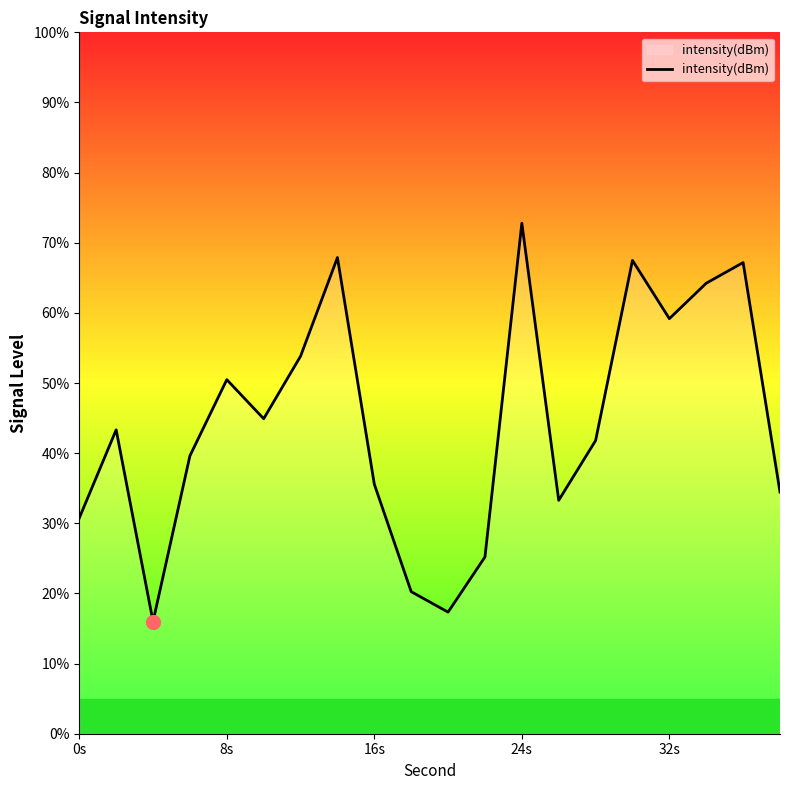

What is the difference between the maximum and minimum values?

56.8